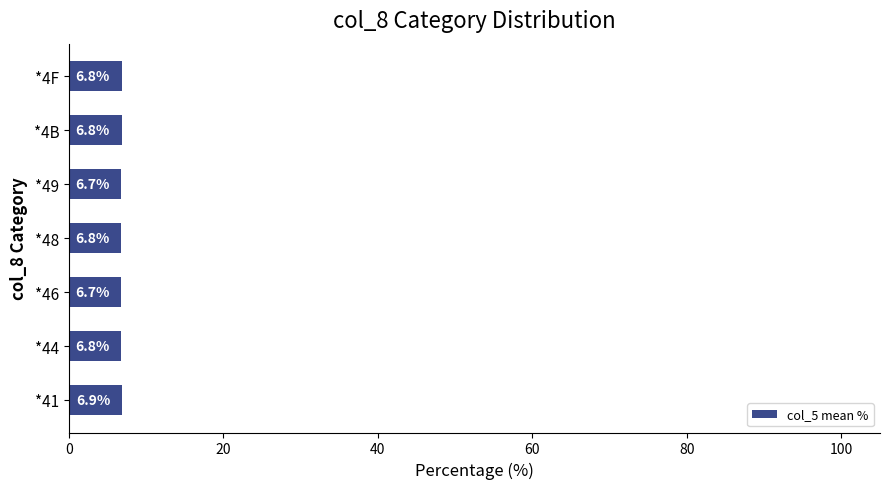

The chart shows a value of 6.8 at *4B. True or false?

True